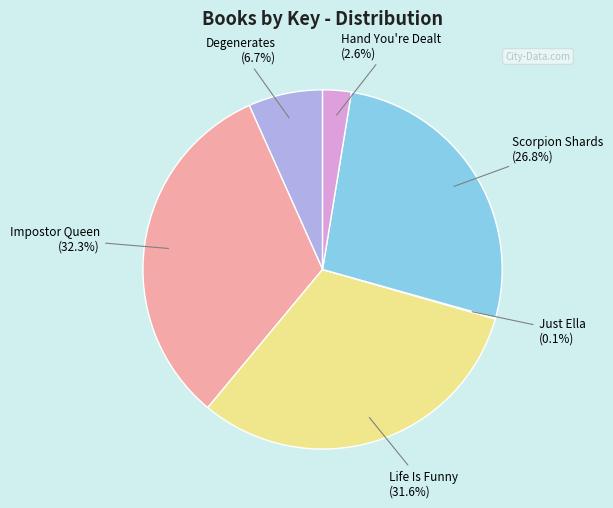

Which slice is the largest?

Impostor Queen